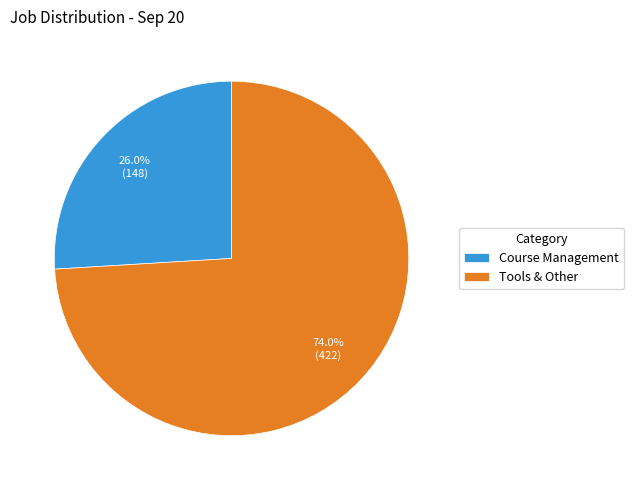

Is it true that Course Management is 26% of the pie?

True